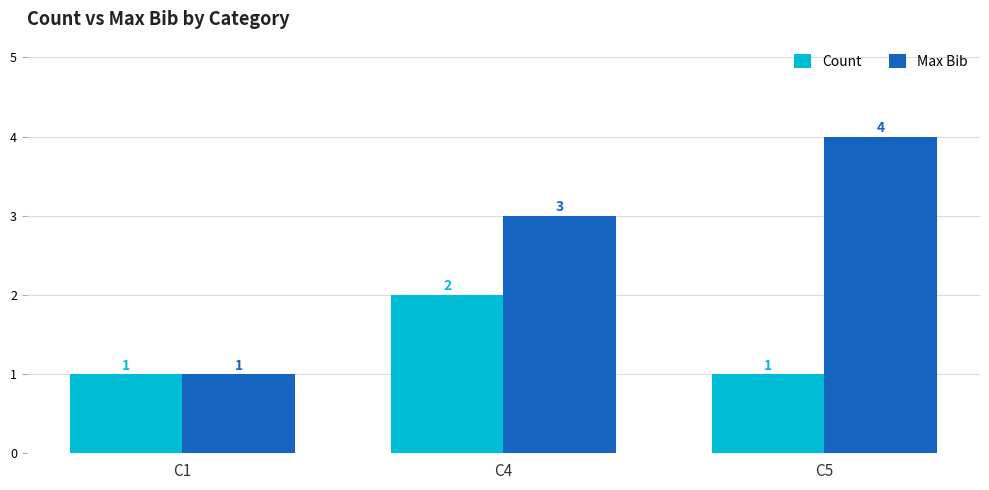

Which series has the largest total across all categories?

Max Bib